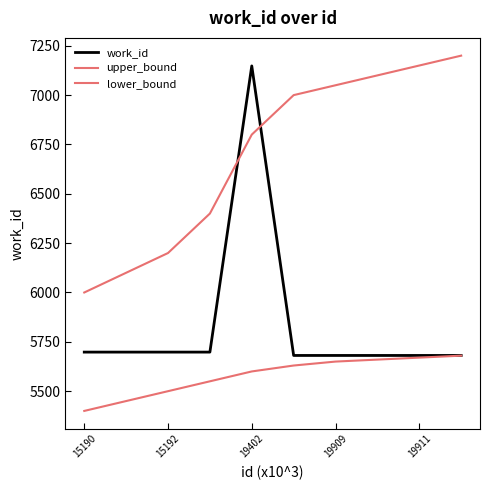

Rank the series by their average value, from highest to lowest.

upper_bound, work_id, lower_bound